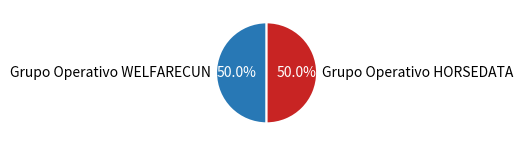

What percentage do Grupo Operativo WELFARECUN and Grupo Operativo HORSEDATA together represent?

100.0%